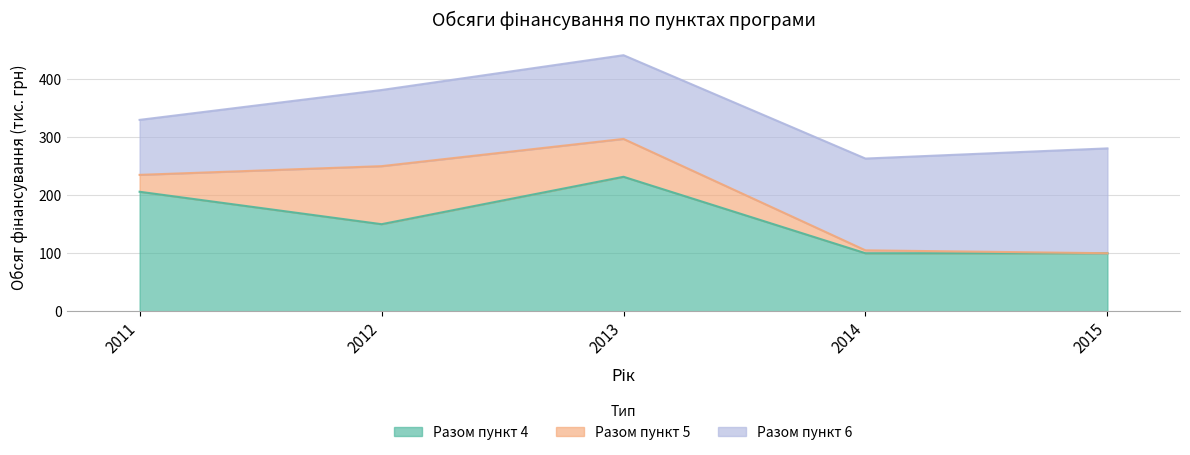

What value does the Разом пункт 5 series have at 2014?

5.0